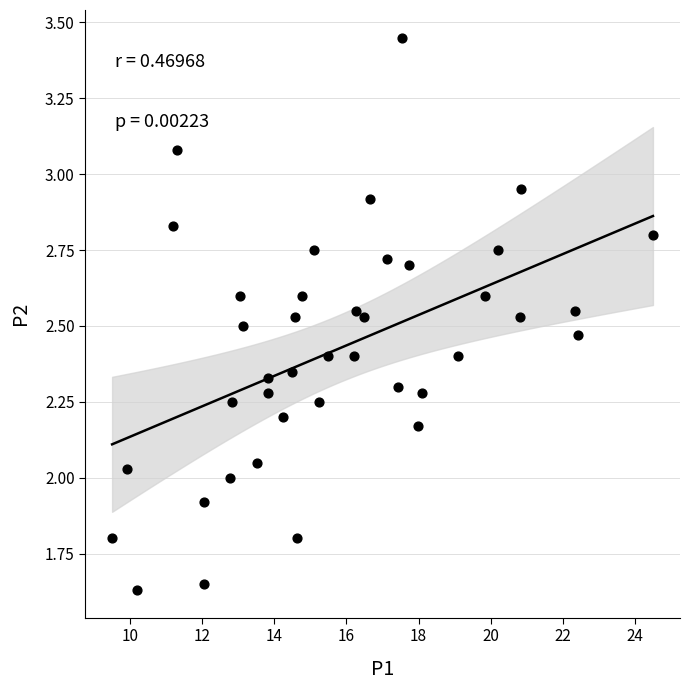

What is the range of X values (max minus min)?

15.0